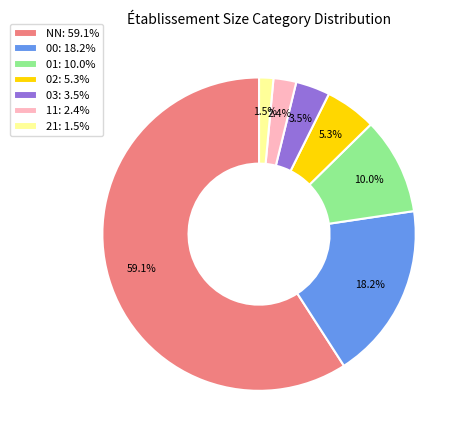

True or false: 03 accounts for 14% of the total.

False